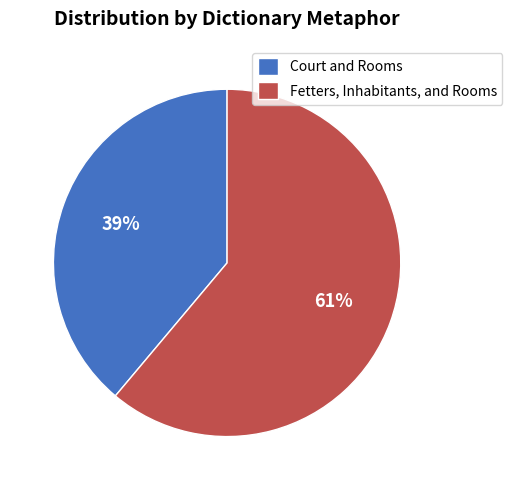

Which category accounts for the majority?

Fetters, Inhabitants, and Rooms